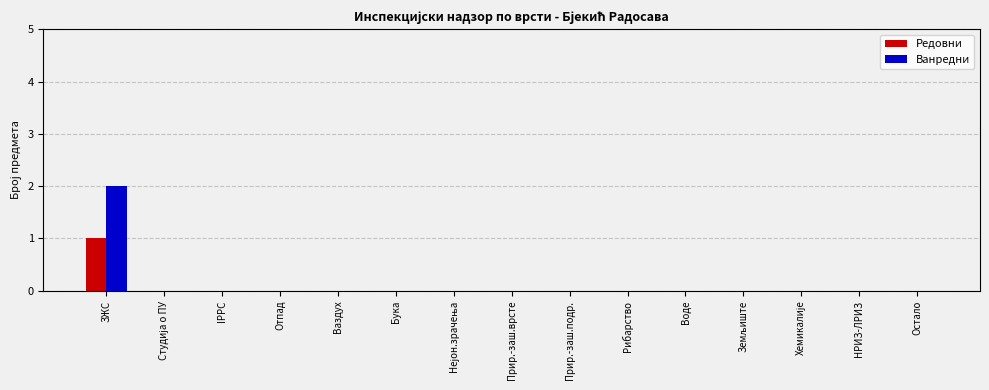

At which label does Редовни reach its peak?

ЗЖС